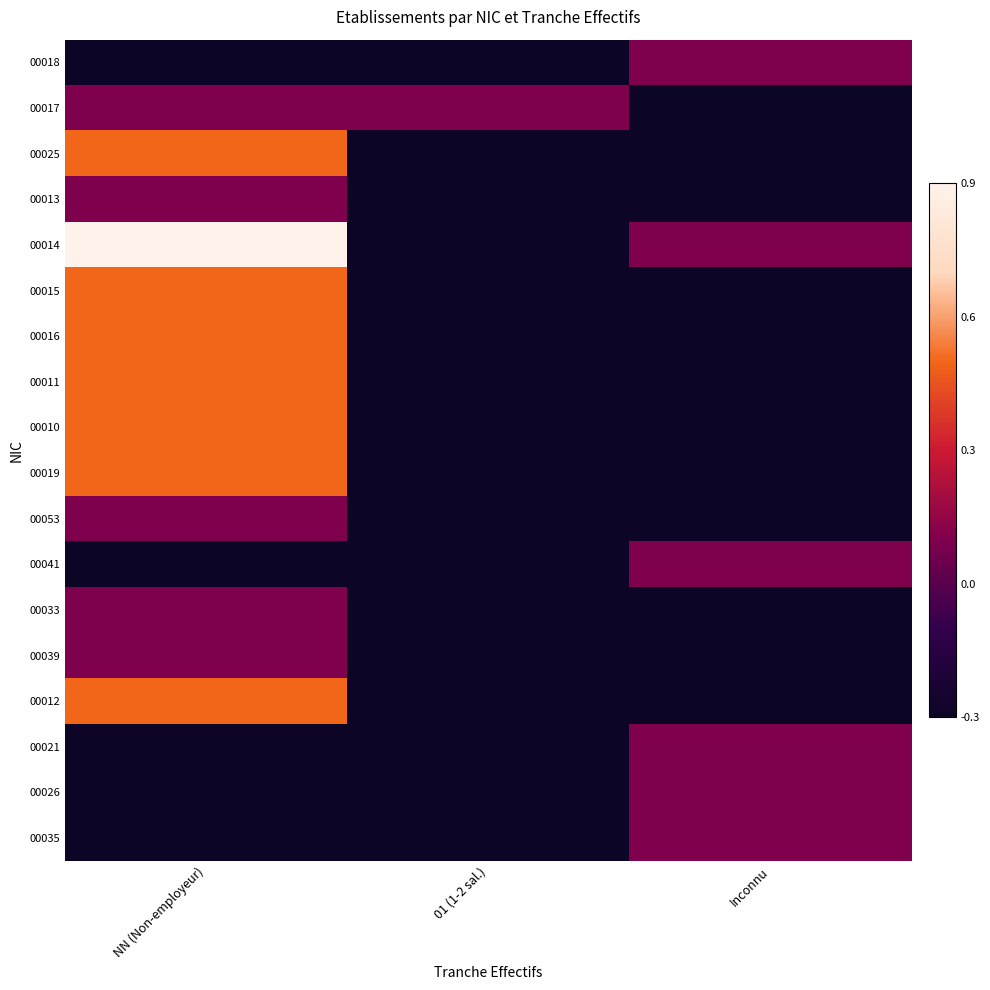

What is the greatest value displayed?

0.9